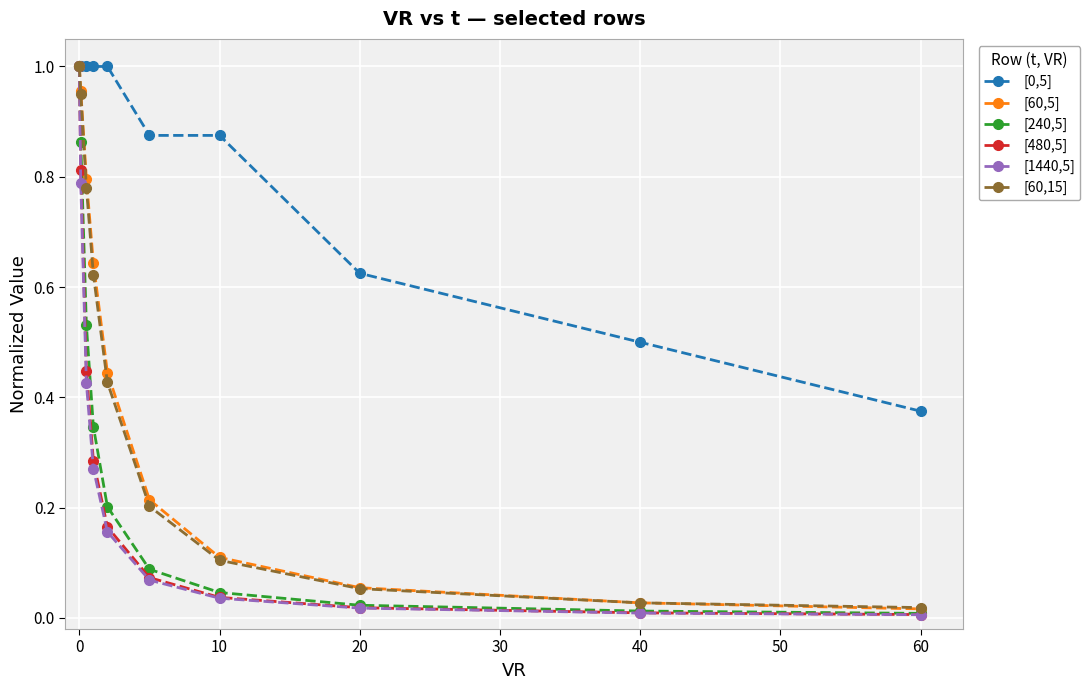

Which series has the widest spread of values?

[1440,5]